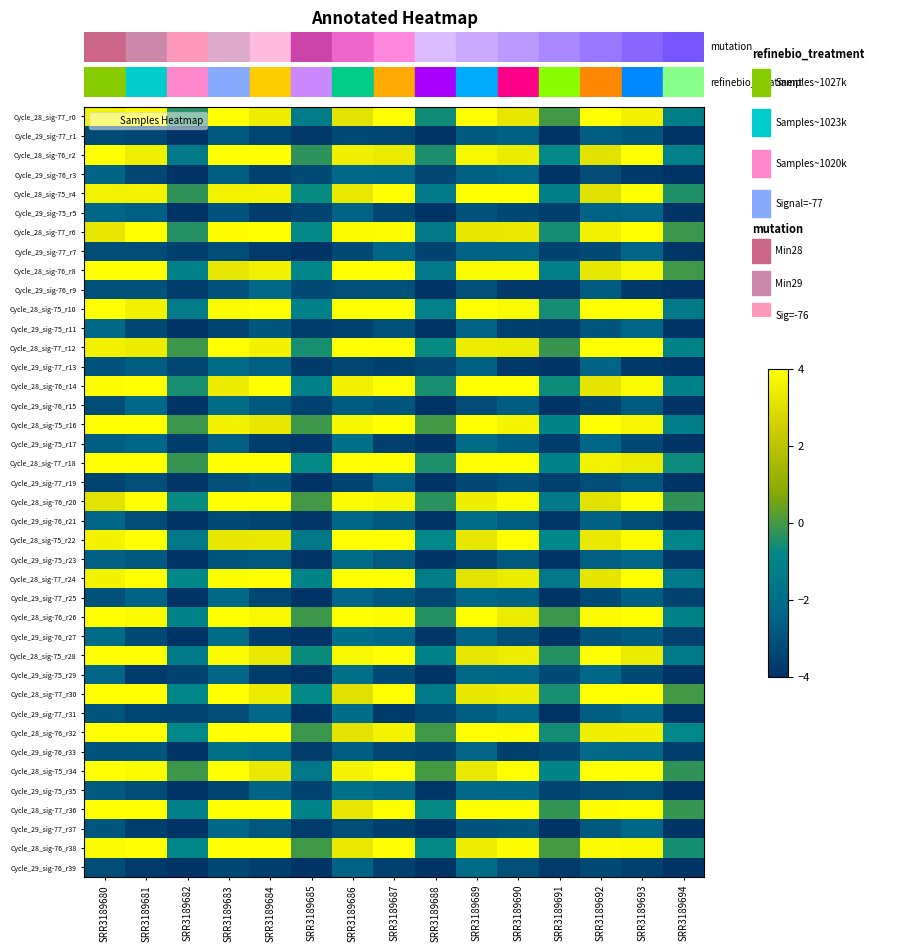

Rank the series at SRR3189692 from highest to lowest value.

Cycle_28_sig-77_r0, Cycle_28_sig-75_r10, Cycle_28_sig-77_r12, Cycle_28_sig-75_r16, Cycle_28_sig-75_r28, Cycle_28_sig-77_r30, Cycle_28_sig-75_r34, Cycle_28_sig-77_r36, Cycle_28_sig-76_r26, Cycle_28_sig-76_r38, Cycle_28_sig-77_r18, Cycle_28_sig-77_r6, Cycle_28_sig-76_r32, Cycle_28_sig-75_r22, Cycle_28_sig-76_r8, Cycle_28_sig-77_r24, Cycle_28_sig-76_r14, Cycle_28_sig-76_r2, Cycle_28_sig-76_r20, Cycle_28_sig-75_r4, Cycle_29_sig-76_r33, Cycle_29_sig-75_r29, Cycle_29_sig-75_r17, Cycle_29_sig-77_r13, Cycle_29_sig-75_r5, Cycle_29_sig-76_r21, Cycle_29_sig-75_r23, Cycle_29_sig-77_r31, Cycle_29_sig-77_r1, Cycle_29_sig-76_r9, Cycle_29_sig-77_r37, Cycle_29_sig-75_r11, Cycle_29_sig-76_r27, Cycle_29_sig-75_r35, Cycle_29_sig-77_r19, Cycle_29_sig-76_r3, Cycle_29_sig-77_r7, Cycle_29_sig-77_r25, Cycle_29_sig-76_r39, Cycle_29_sig-76_r15